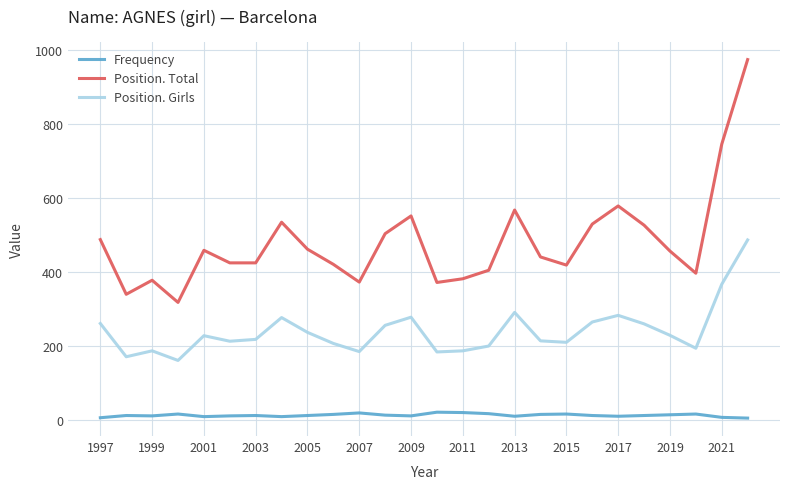

Which series has the largest total across all categories?

Position. Total